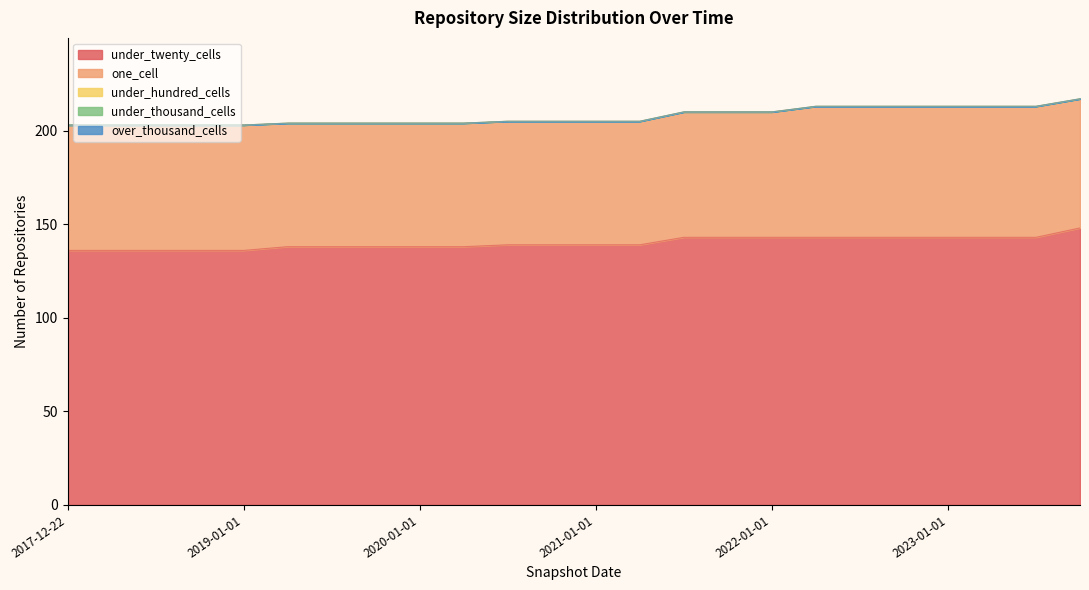

What are all the series names shown in the legend?

under_twenty_cells, one_cell, under_hundred_cells, under_thousand_cells, over_thousand_cells